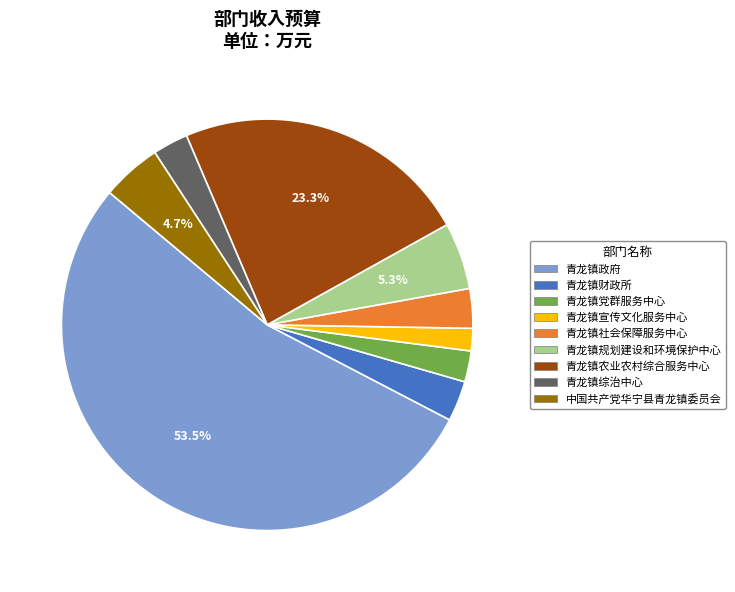

Which category has the smallest portion of the pie?

青龙镇宣传文化服务中心